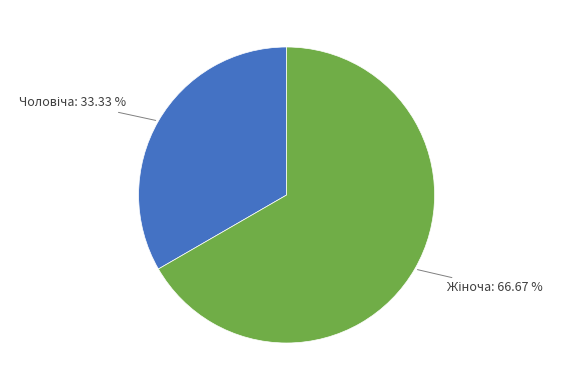

Does any single category account for the majority?

Yes